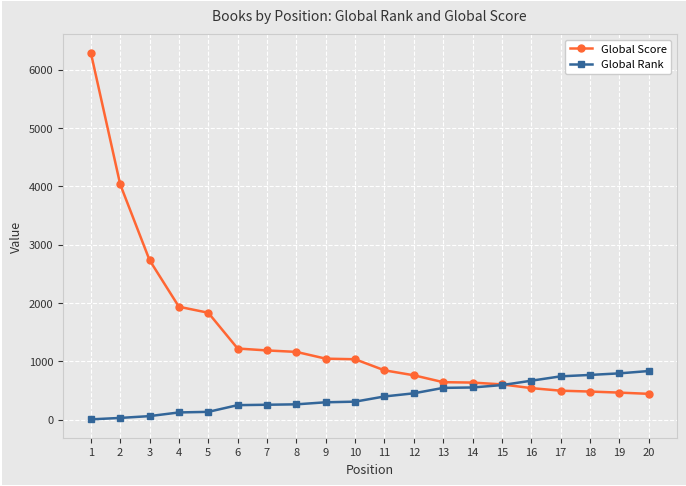

Rank the series by their maximum value, from lowest to highest.

Global Rank, Global Score